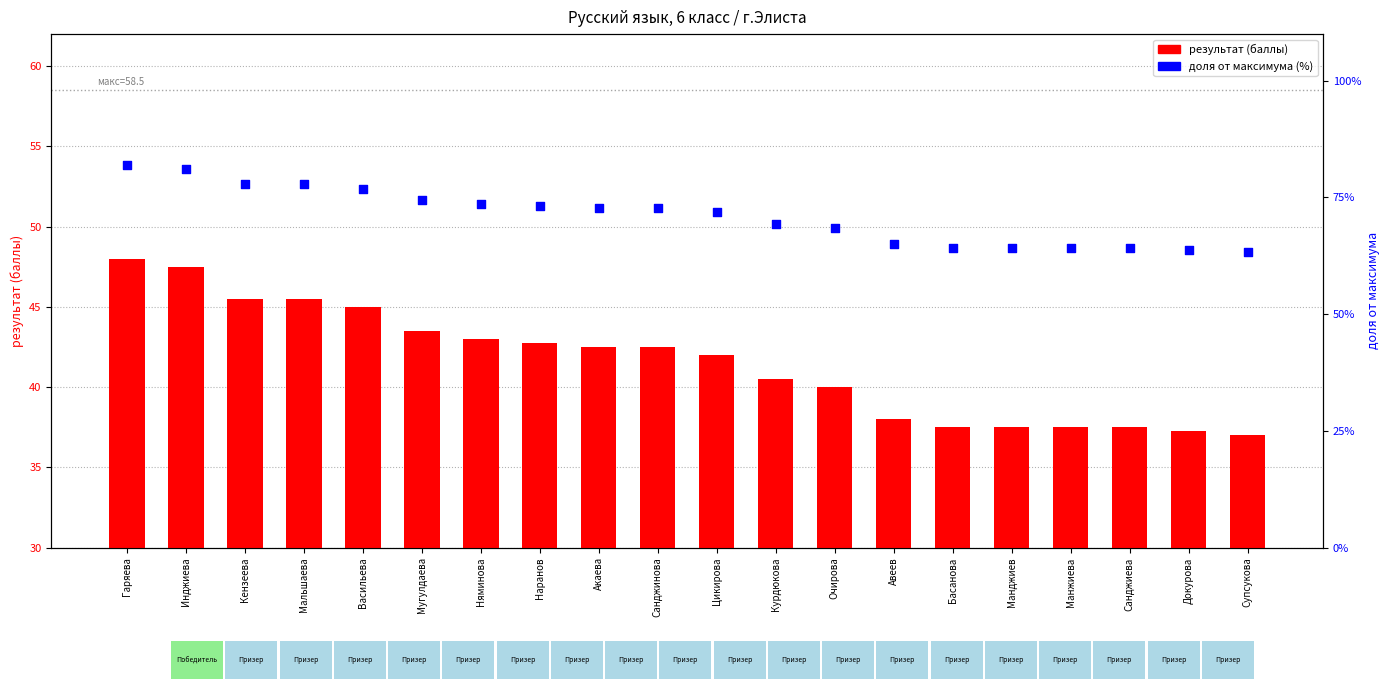

Which series has the largest total across all categories?

доля от максимума (%)